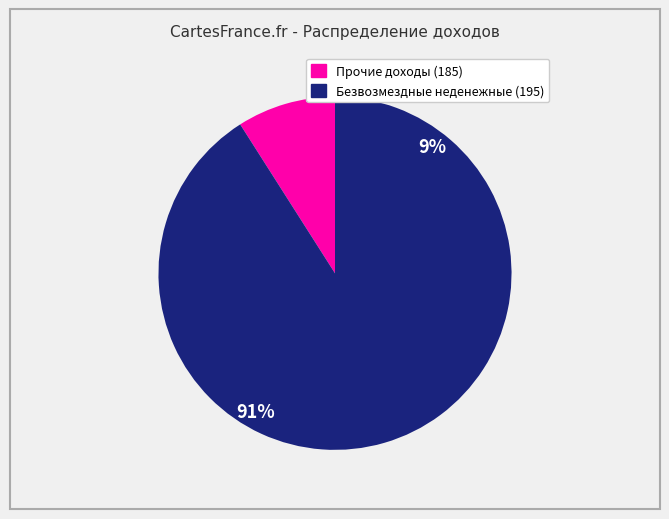

What is the largest slice in the pie chart?

Безвозмездные неденежные (195)